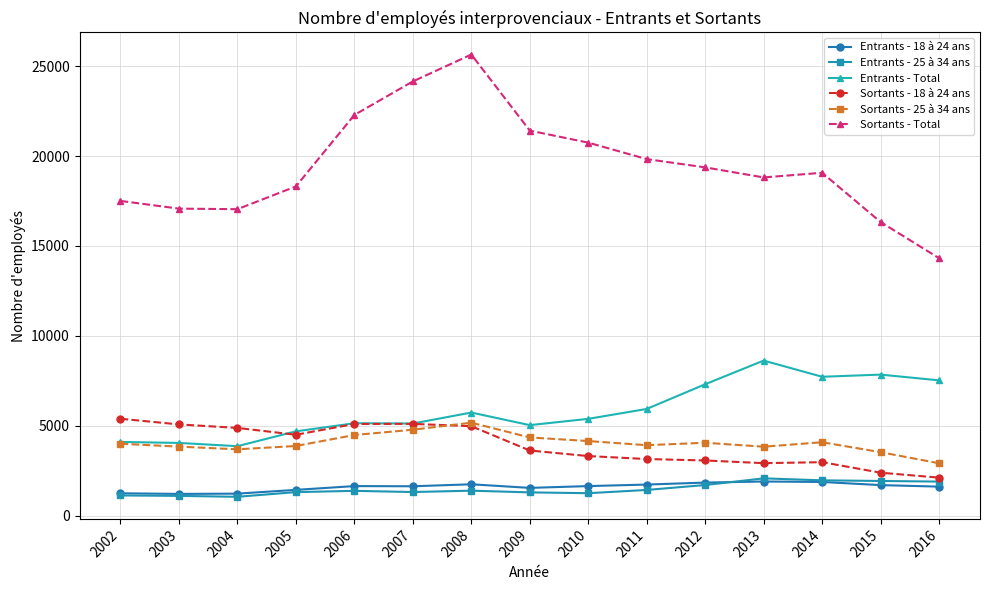

How many data points does each series have?

15